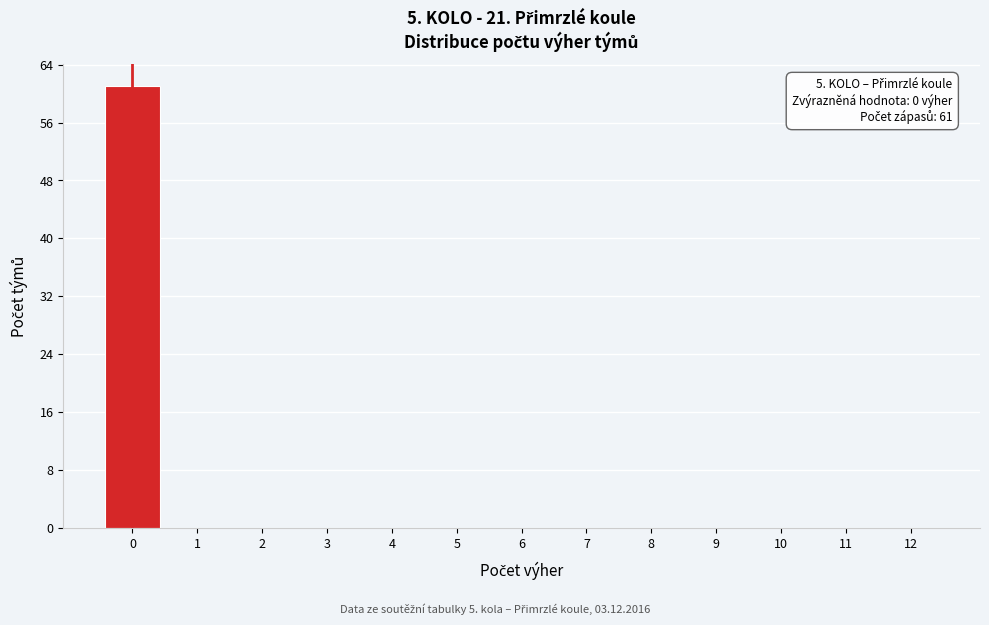

Reading left to right, what are all the values shown in this chart?

0=61	1=0	2=0	3=0	4=0	5=0	6=0	7=0	8=0	9=0	10=0	11=0	12=0